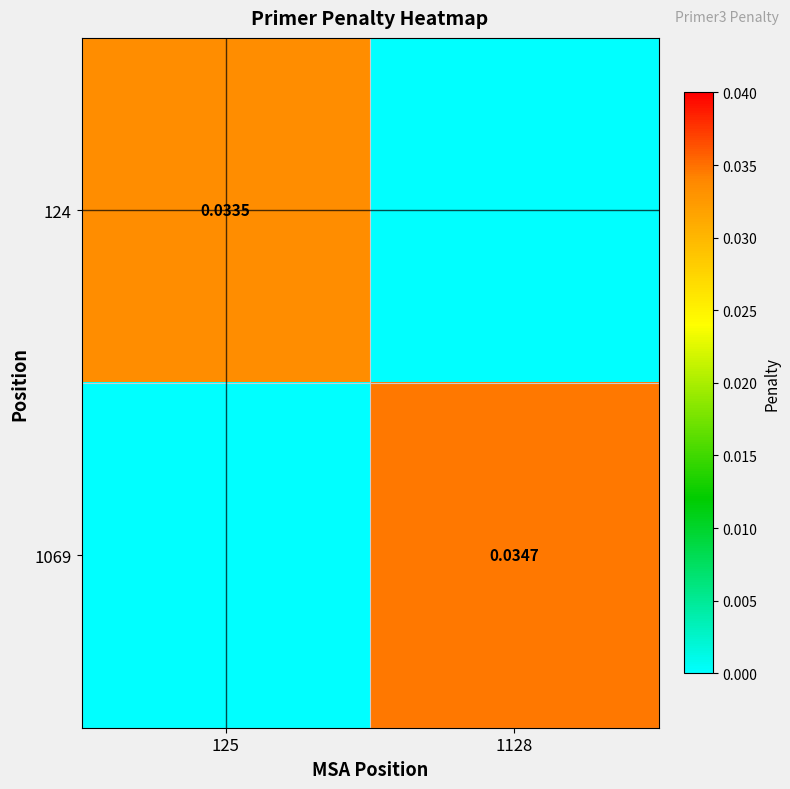

At how many categories does at least one series exceed 0?

2